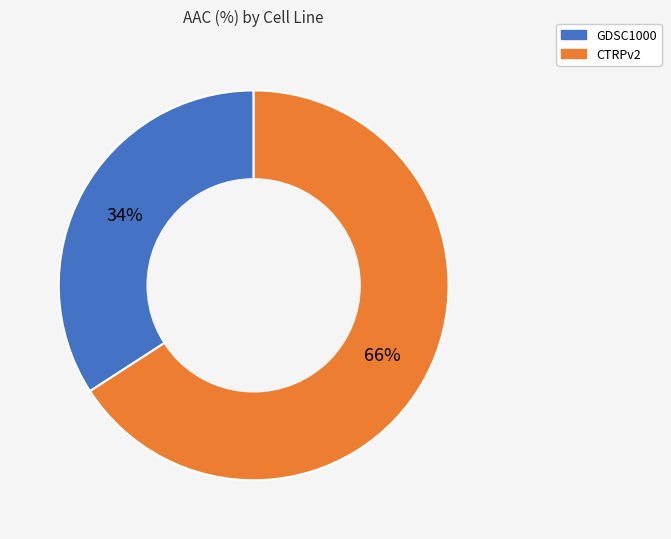

Approximately how many times larger is the value at CTRPv2 compared to GDSC1000?

1.9